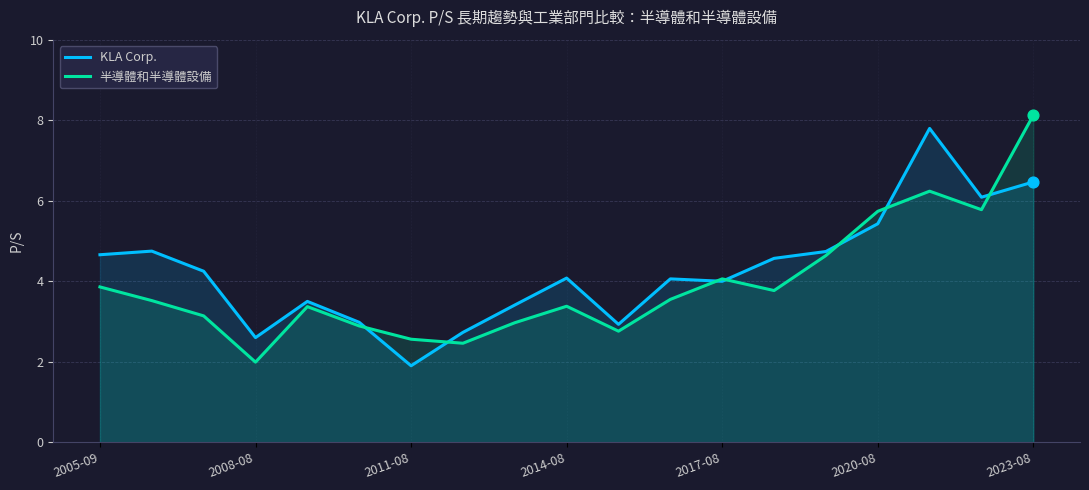

What is the total value across all series at 2014-08?

7.5